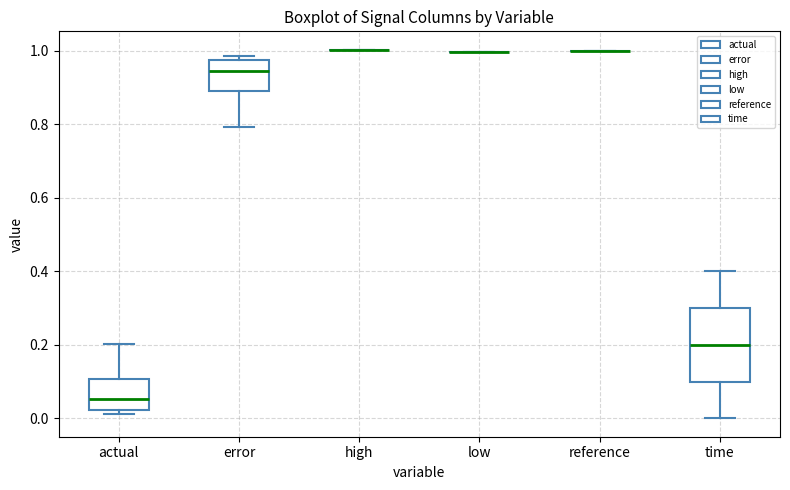

Reading left to right, read every box against the y-axis: the position of its median line, the range the box covers, and the ends of its whiskers. The values are not printed on the chart, so give them approximately, as read against the axis.

actual: median 0.06, box 0.02 to 0.10, whiskers 0.02 (just below the box's lower edge) to 0.20
error: median 0.94, box 0.90 to 0.98, whiskers 0.80 to 0.98 (just above the box's upper edge)
high: box collapsed to a line at 1.00, whiskers 1.00 to 1.00
low: box collapsed to a line at 1.00, whiskers 1.00 to 1.00
reference: box collapsed to a line at 1.00, whiskers 1.00 to 1.00
time: median 0.20, box 0.10 to 0.30, whiskers 0.00 to 0.40